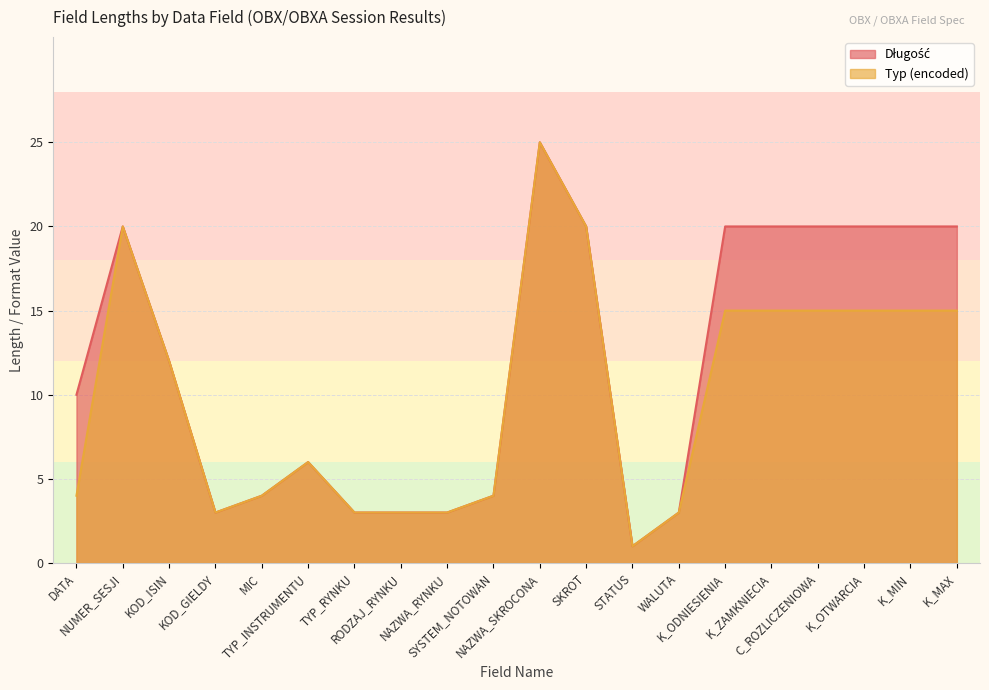

Does the chart have visible grid lines?

Yes